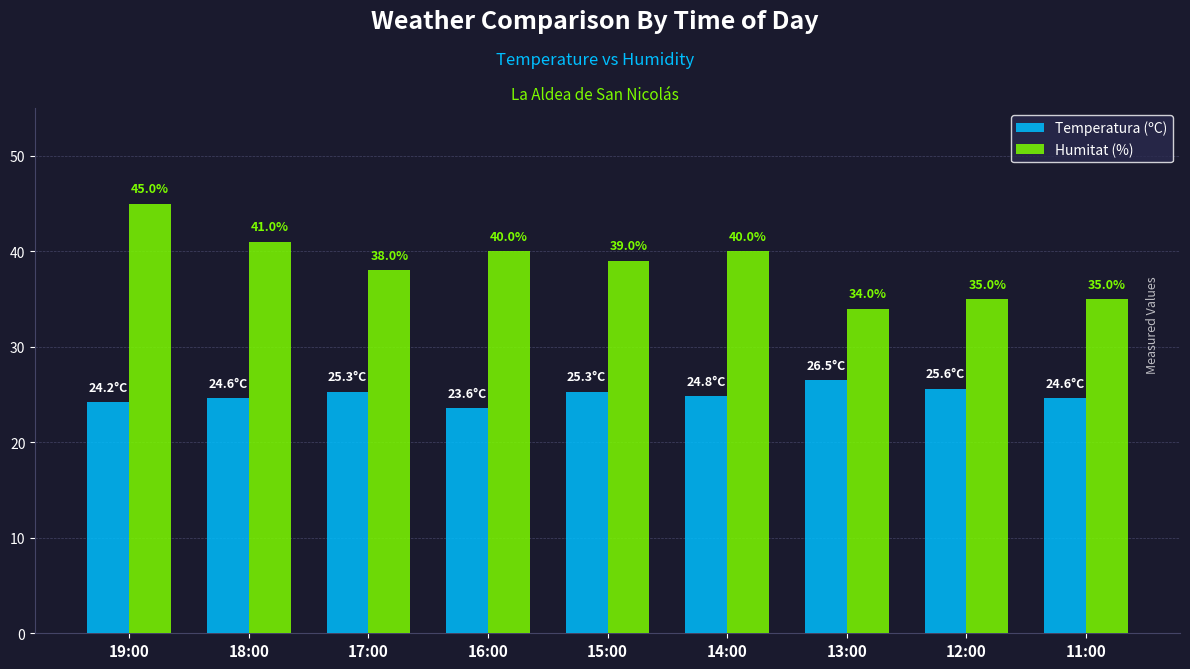

Which series has the largest total across all categories?

Humitat (%)